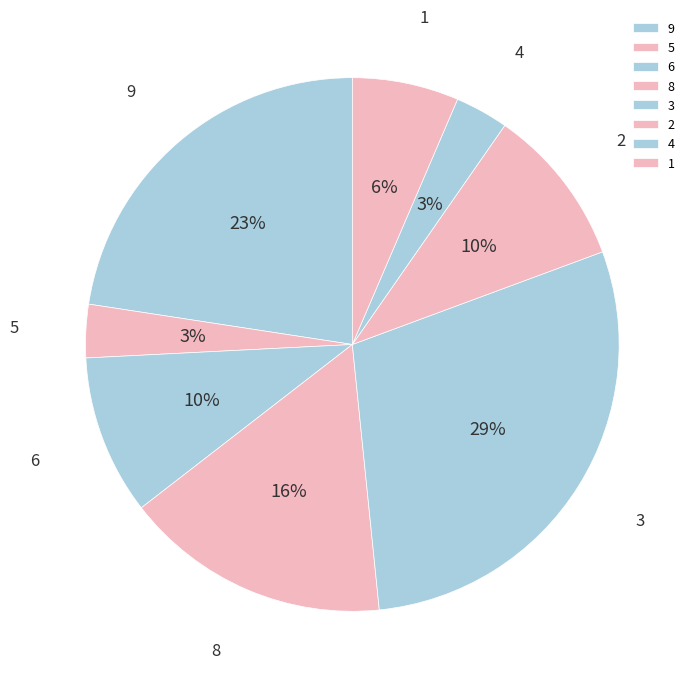

Is the sum of 8 and 4 greater than half?

No